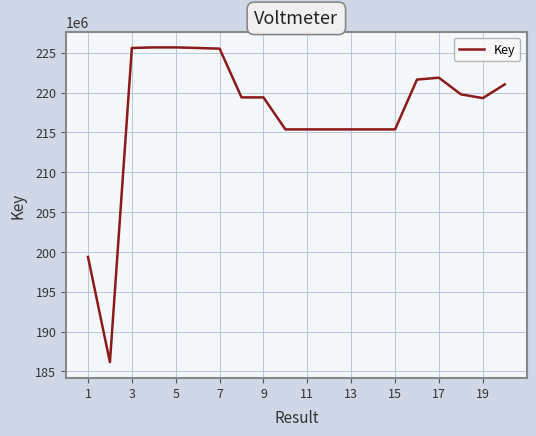

What is the difference between the maximum and minimum values?

39526589